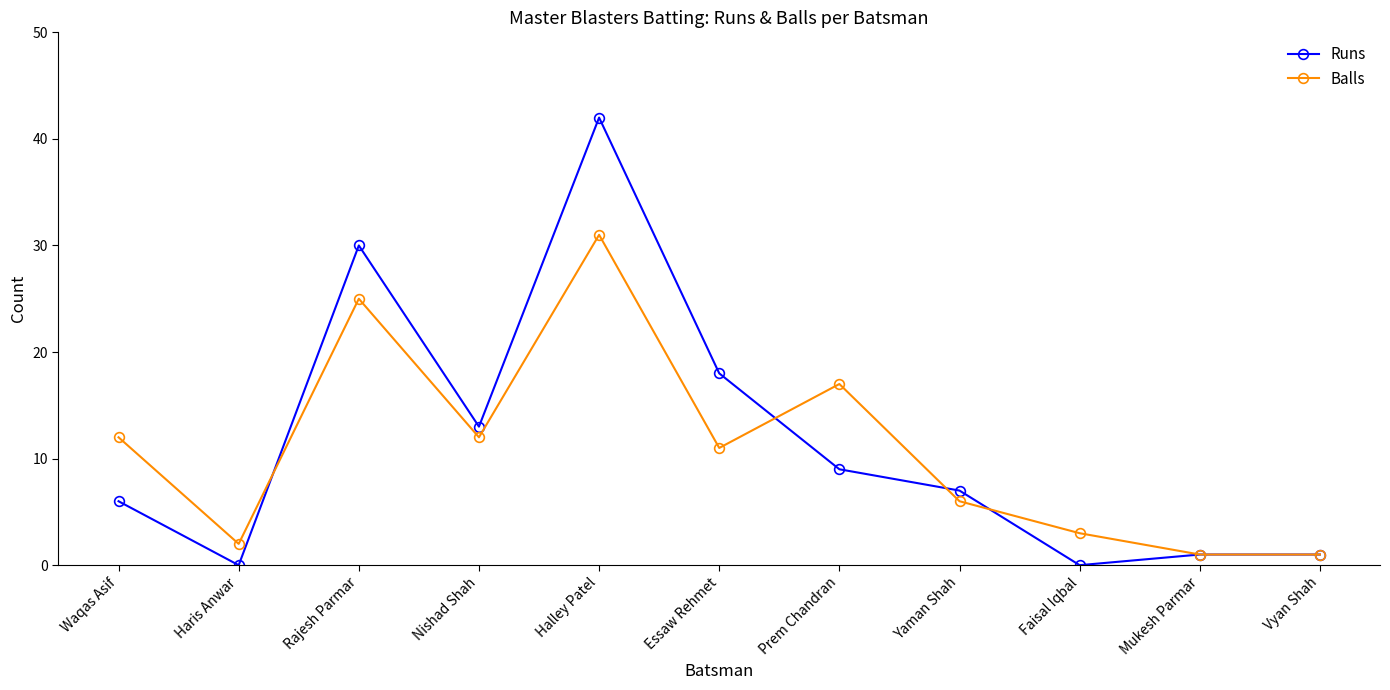

What is the greatest value displayed?

42